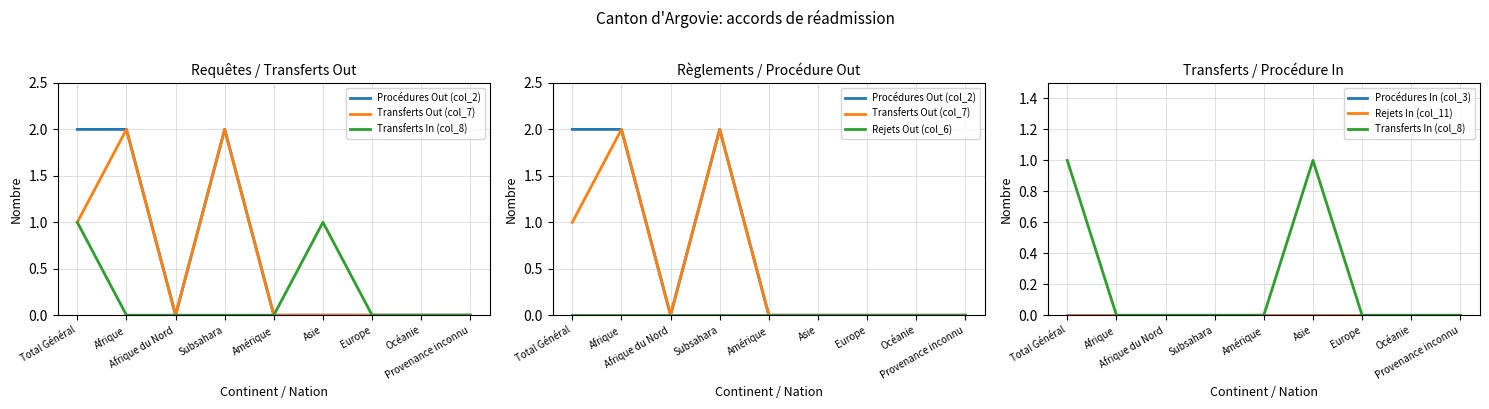

Which series changed the most between Asie and Europe?

Transferts In (col_8)